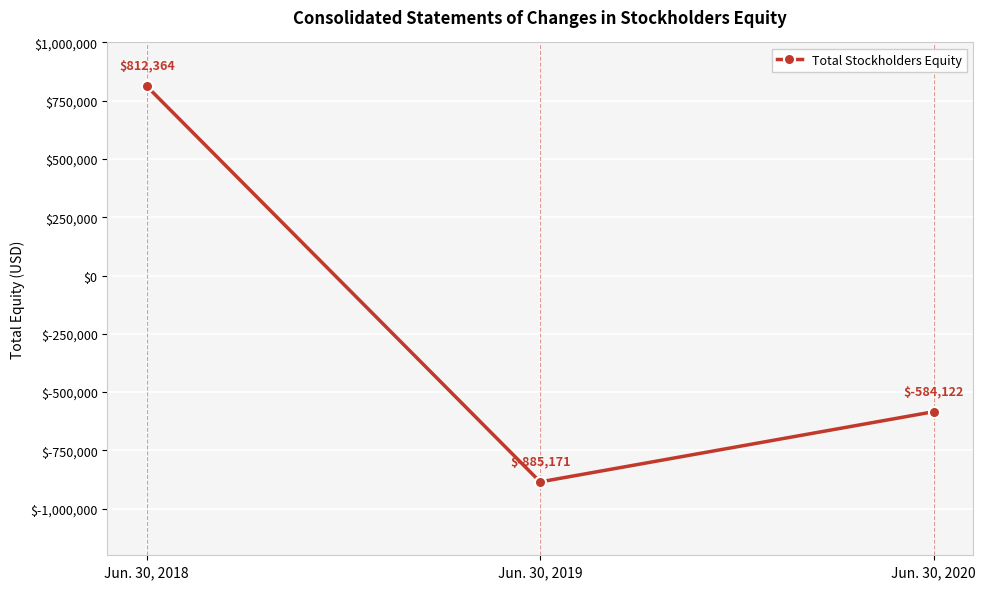

Rank the categories by value from highest to lowest.

Jun. 30, 2018, Jun. 30, 2020, Jun. 30, 2019